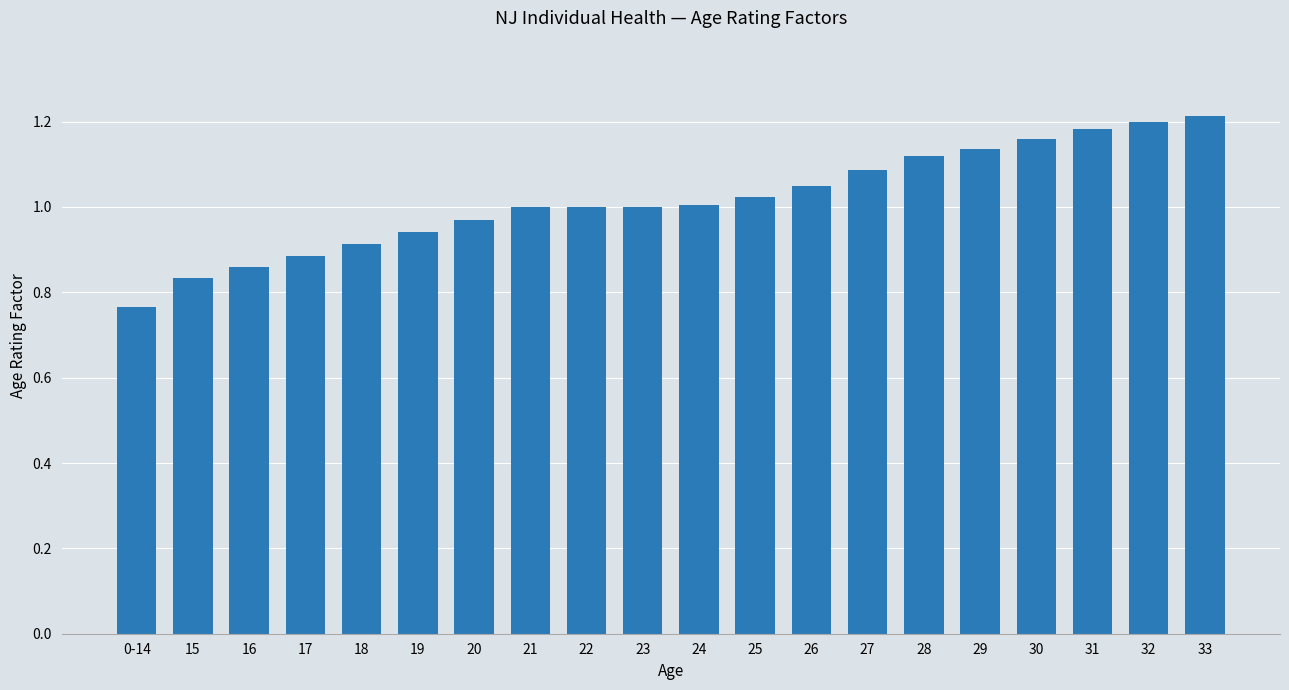

What is the label of the 4th bar from the right?

30